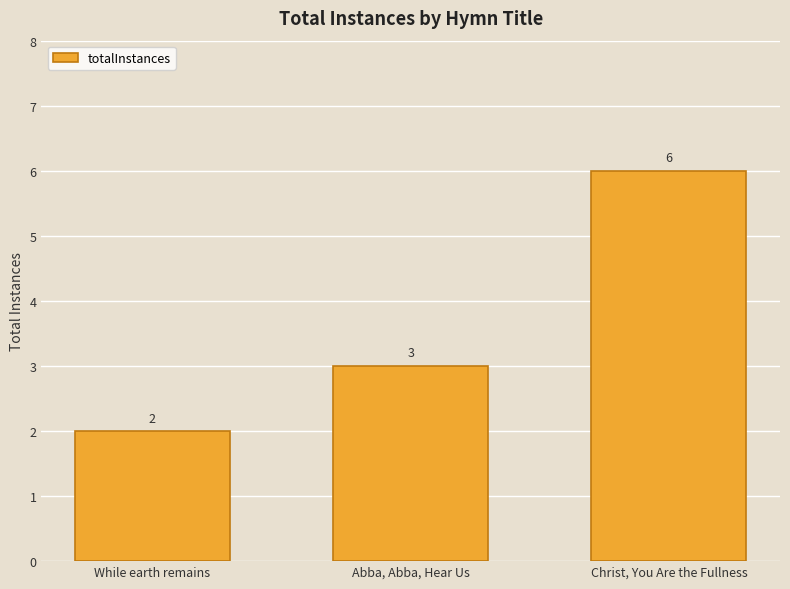

What is the difference between the values at While earth remains and Abba, Abba, Hear Us?

1